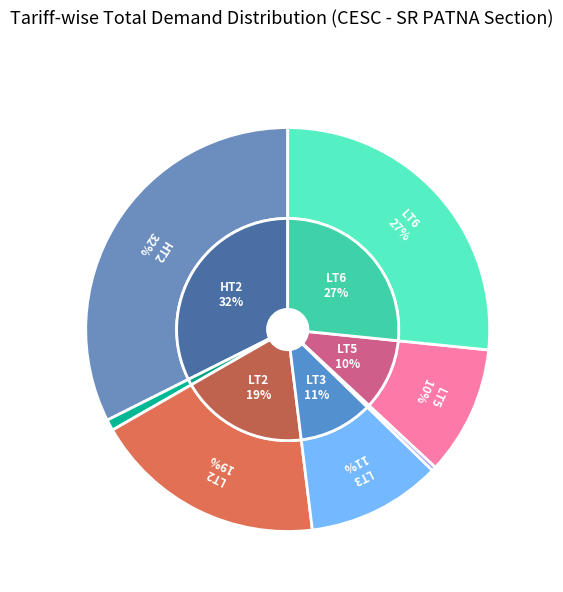

Rank the categories by value from highest to lowest.

HT2, LT6, LT2, LT3, LT5, LT1, LT4